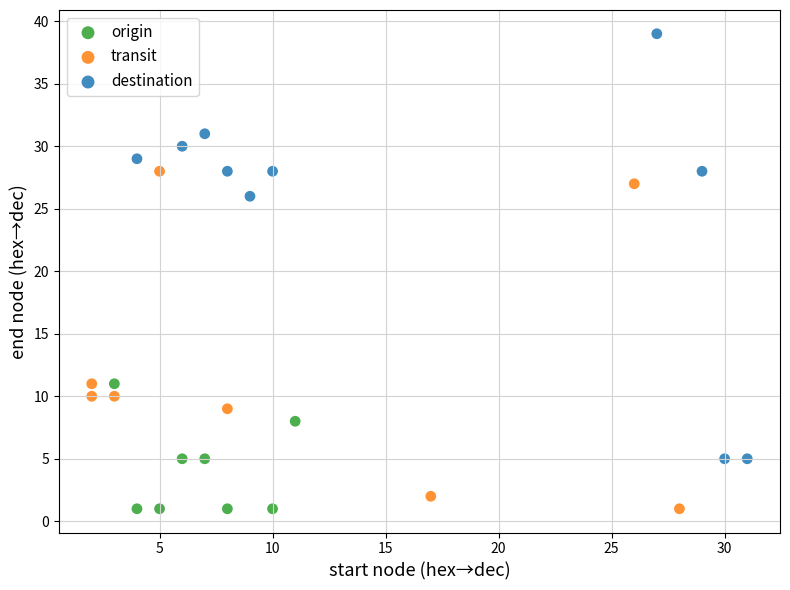

Which series has the largest Y range (max minus min)?

destination